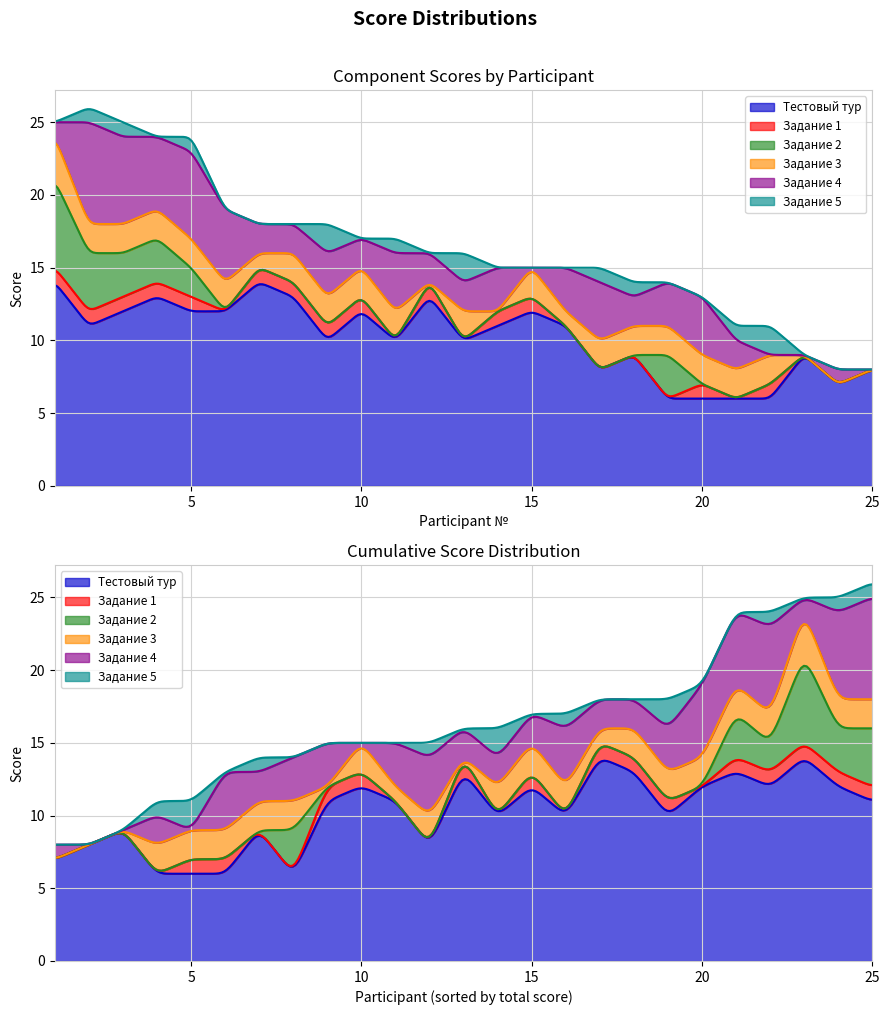

Is it true that Задание 3 equals 3 at 5?

False